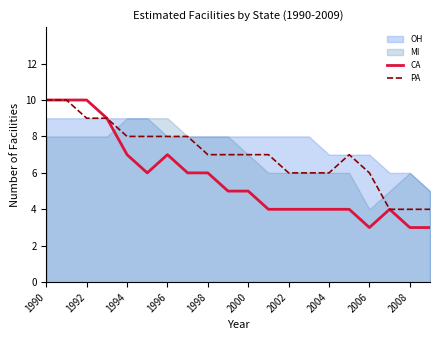

True or false: PA and CA intersect in this chart.

False